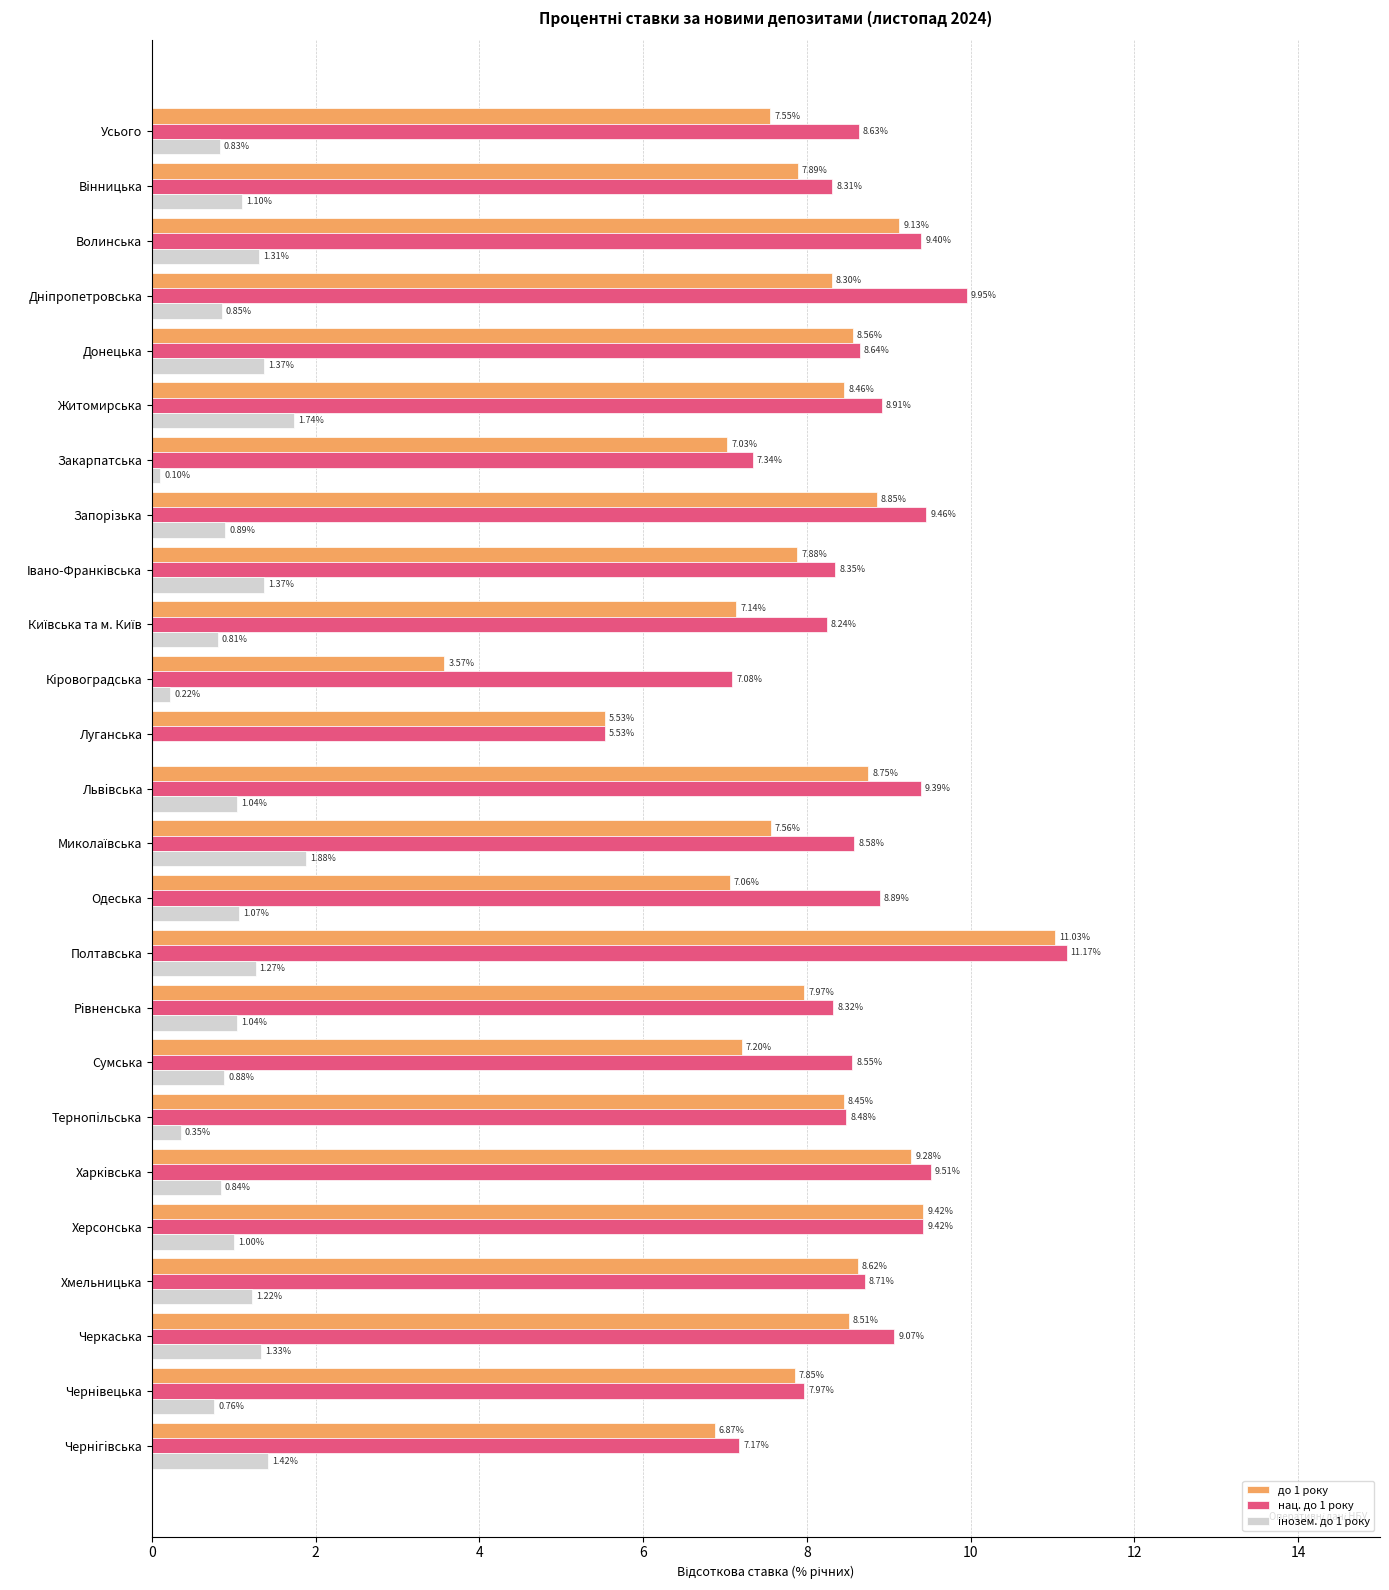

Which category has the highest value in the до 1 року series?

Полтавська